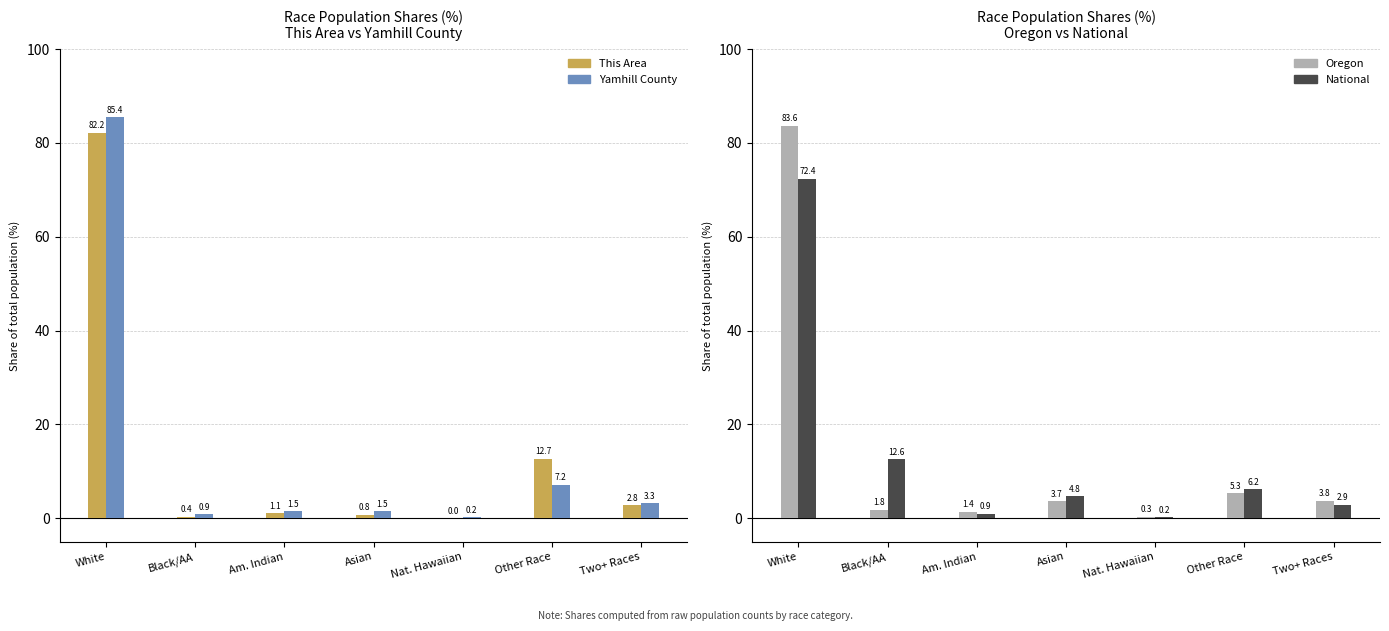

What position from the left is Other Race?

6